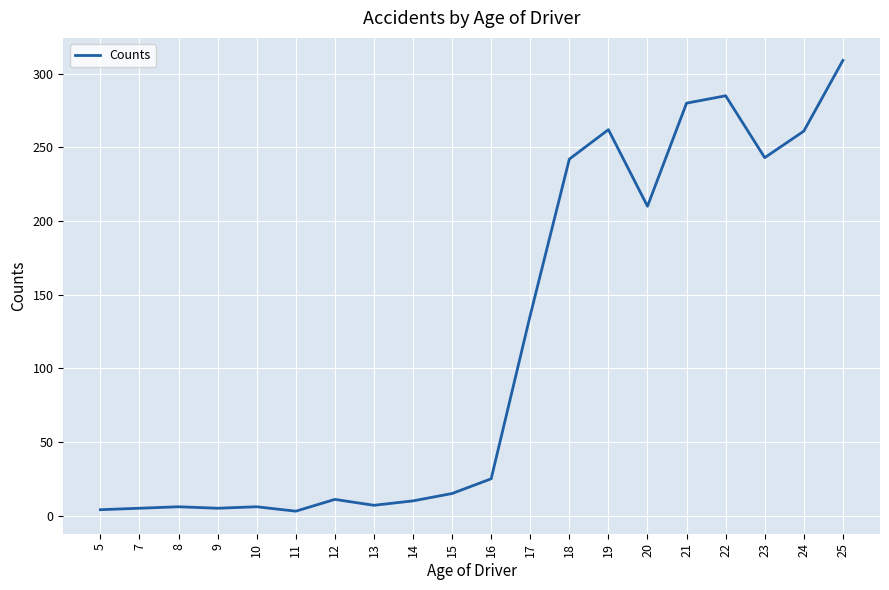

What is the minimum value shown in the chart?

3